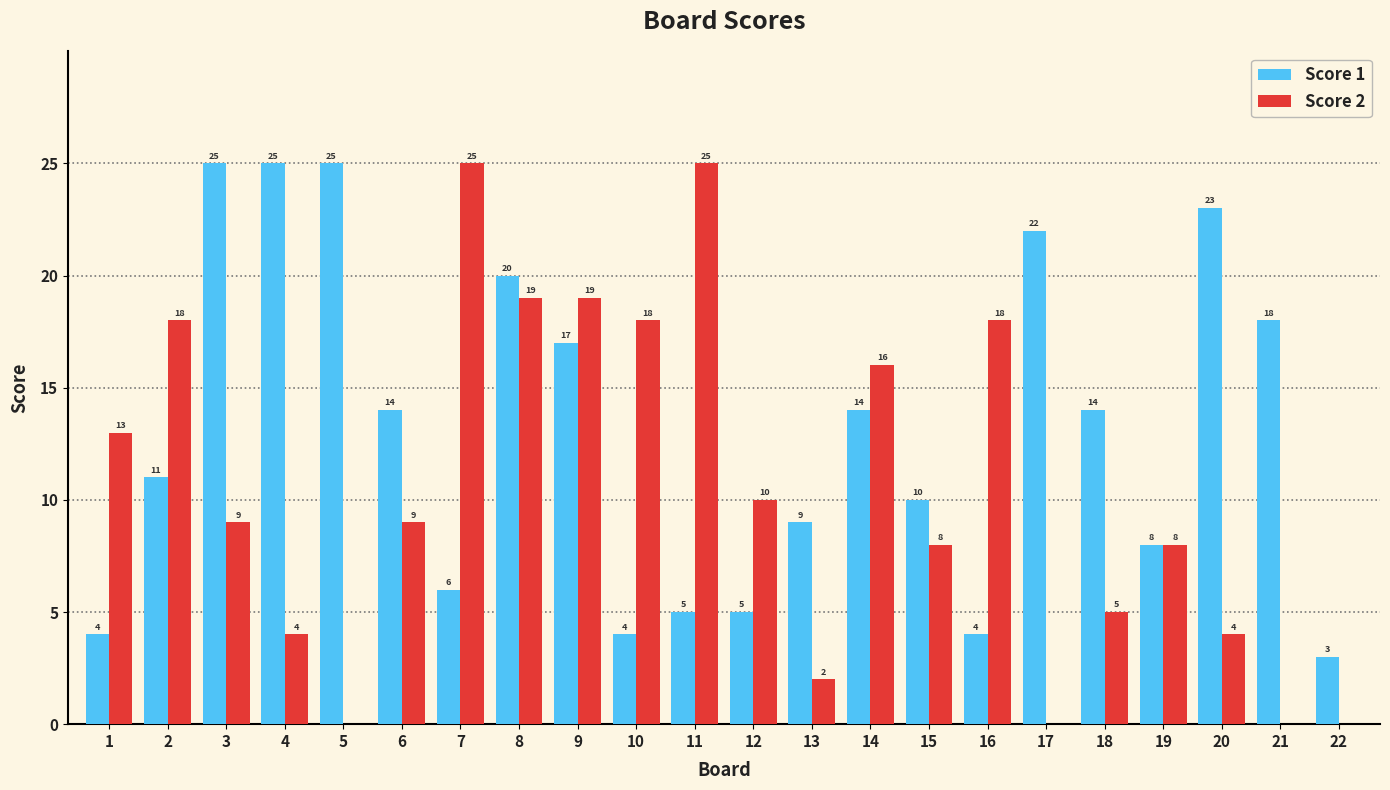

The Score 2 series shows 18 at 2. True or false?

True